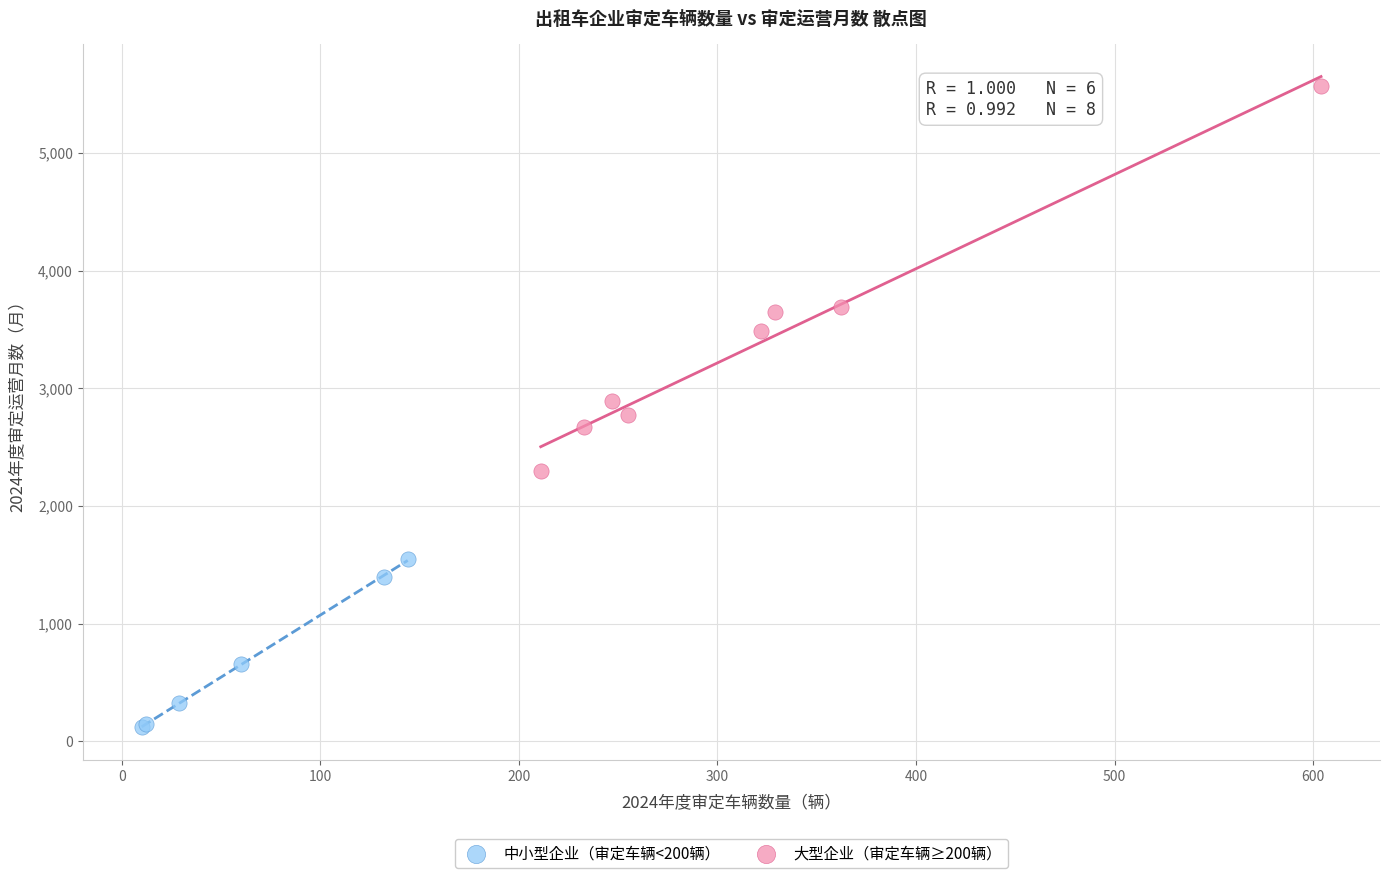

Which series reaches the maximum Y coordinate?

大型企业（审定车辆≥200辆）